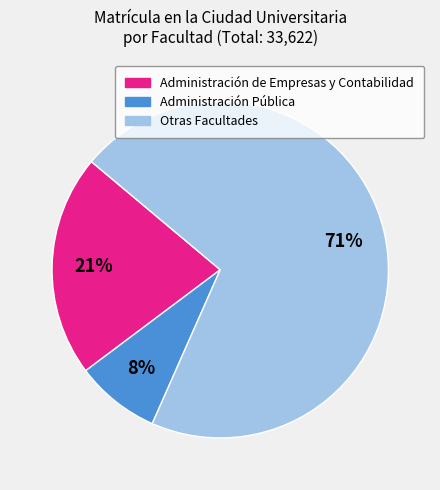

To the nearest percent, what is the average slice percentage?

33%